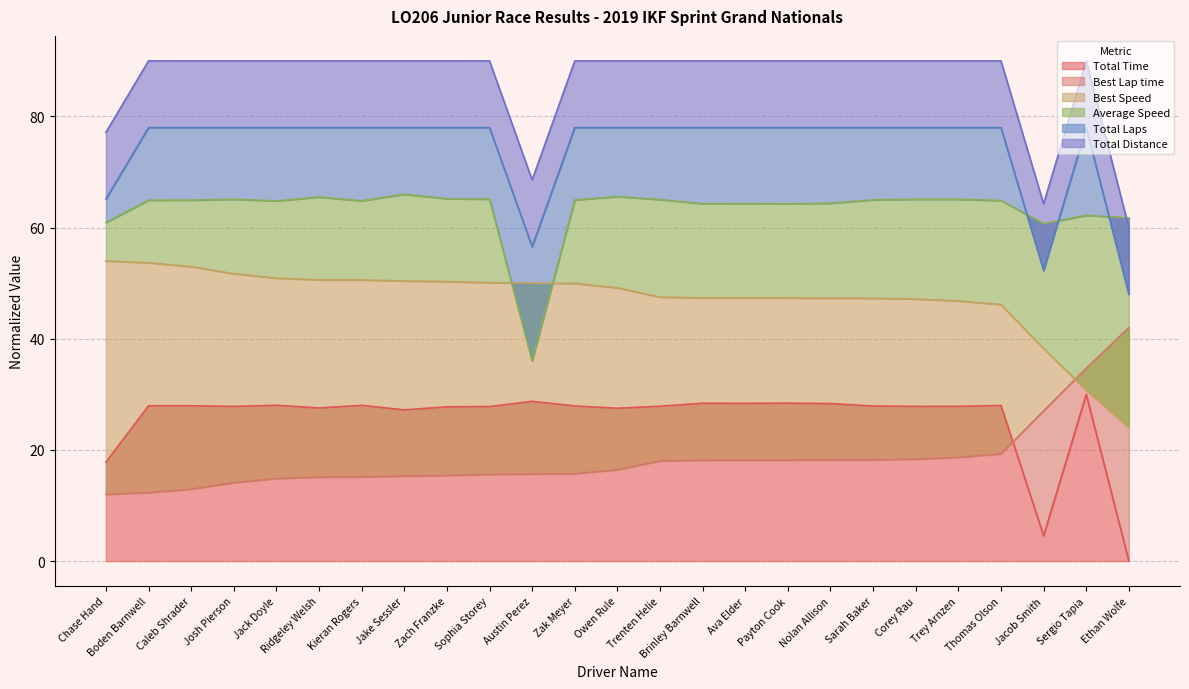

What position from the right is Chase Hand?

25